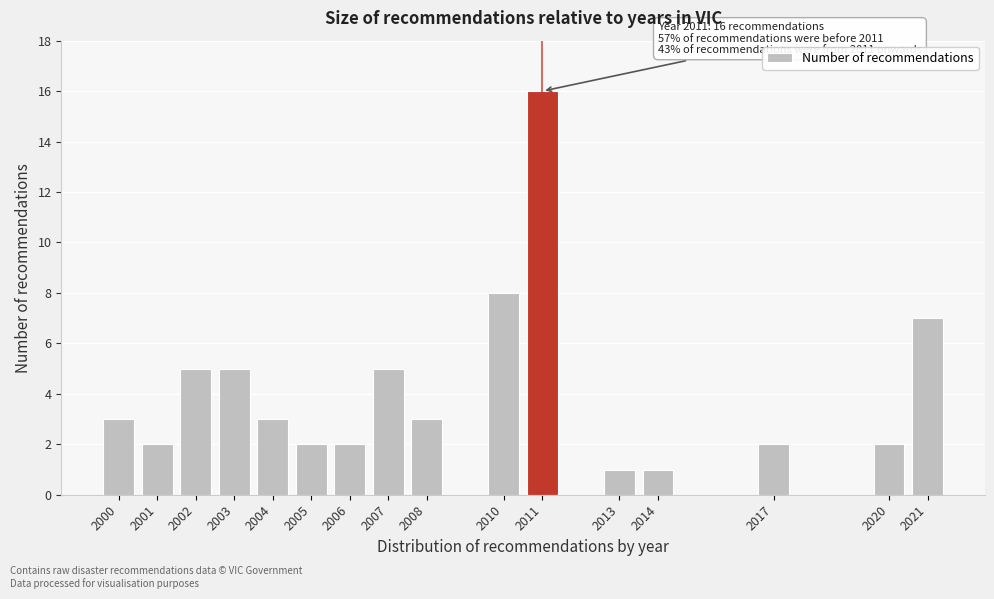

Reading left to right, transcribe all the data shown in this chart.

2000=3	2001=2	2002=5	2003=5	2004=3	2005=2	2006=2	2007=5	2008=3	2010=8	2011=16	2013=1	2014=1	2017=2	2020=2	2021=7